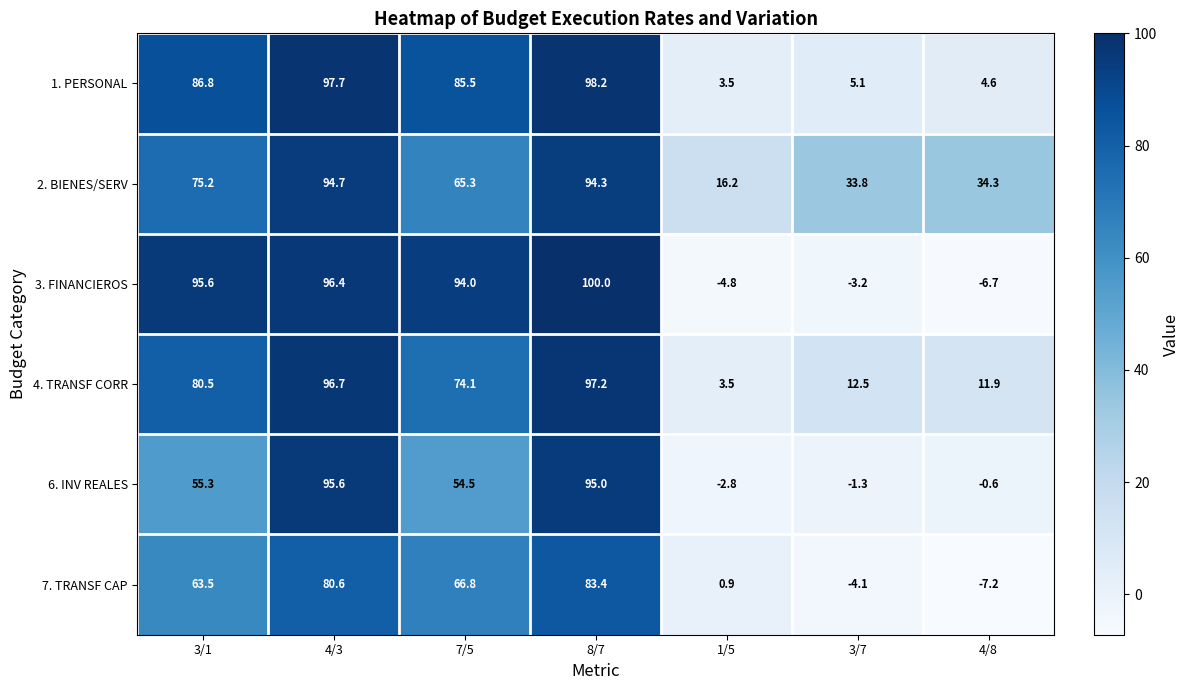

Which label corresponds to the largest value in the chart?

8/7